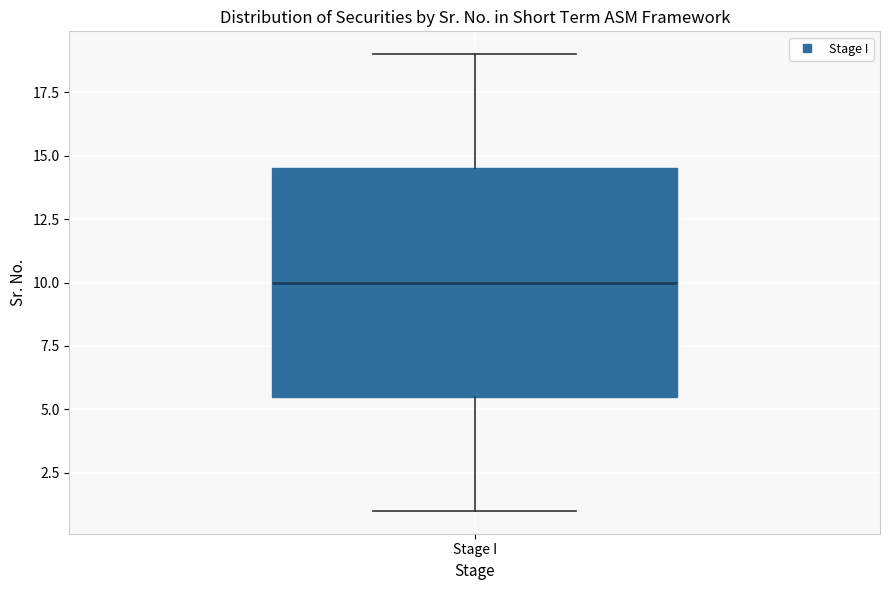

Where does the upper whisker of the box for Stage I end on the y-axis? The values are not printed on the chart, so give them approximately, as read against the axis.

19.0